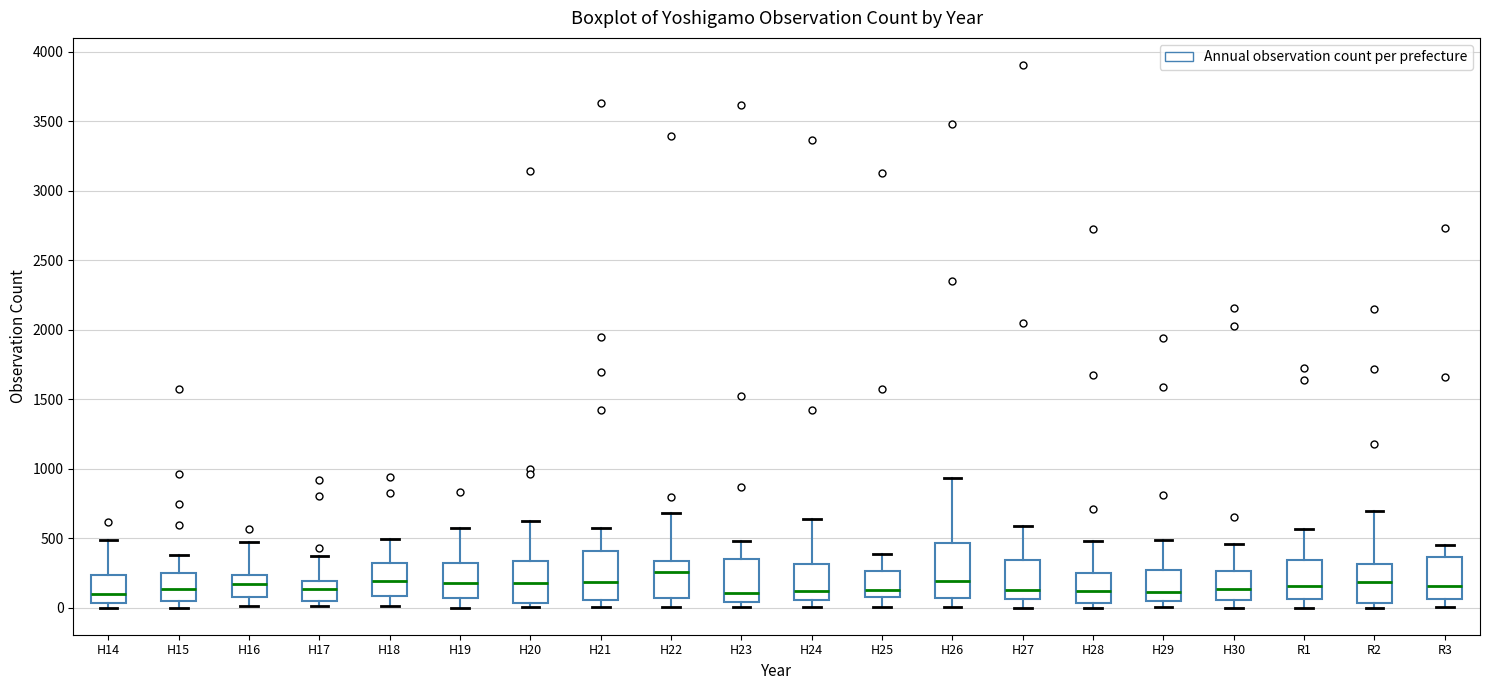

Where does the upper whisker of the box for H24 end on the y-axis? The values are not printed on the chart, so give them approximately, as read against the axis.

650